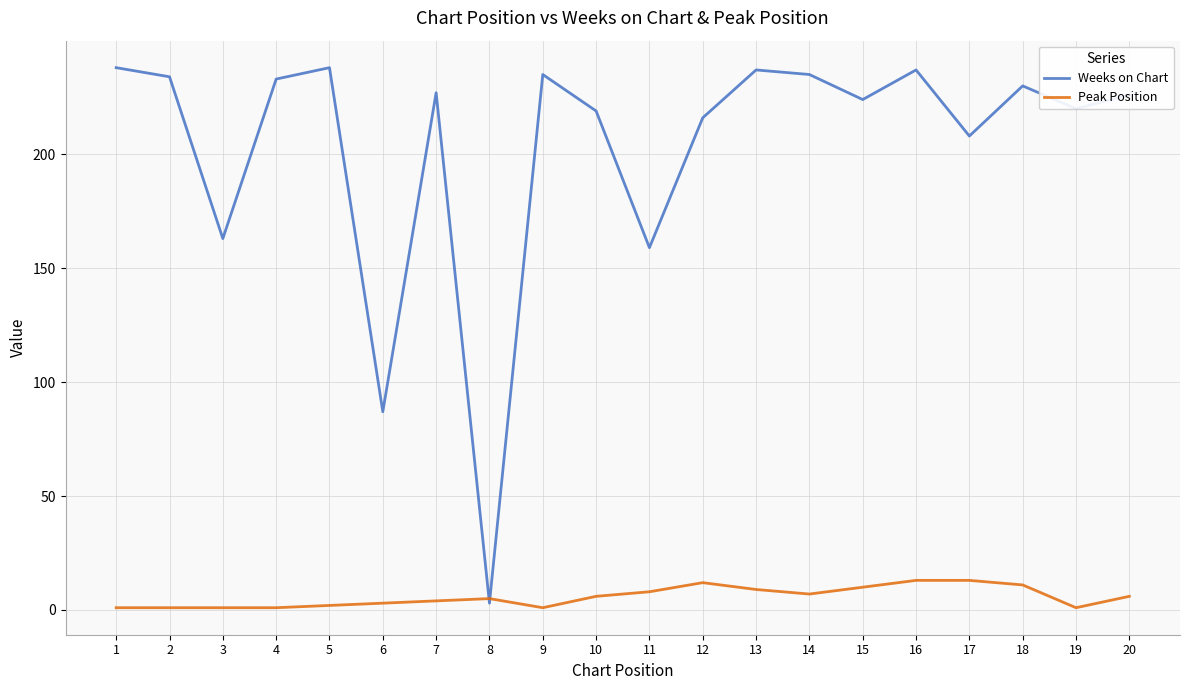

Which series has the largest total across all categories?

Weeks on Chart